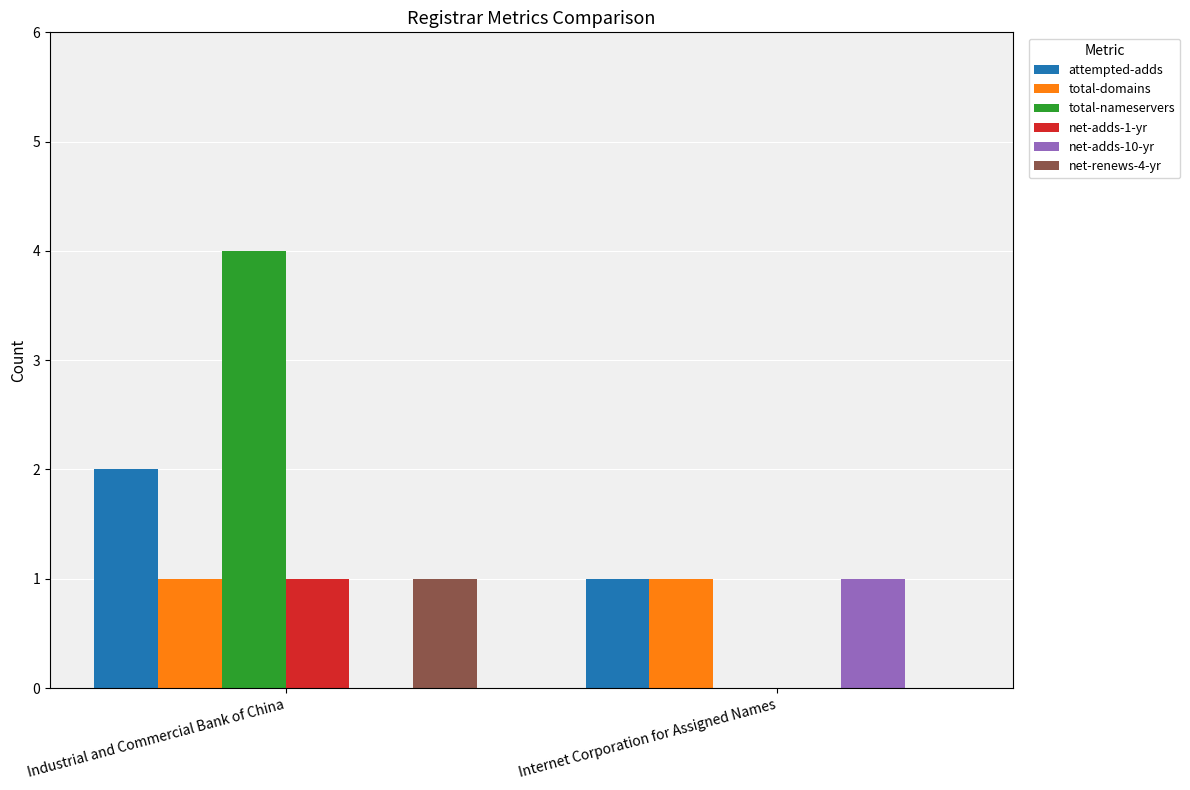

Which label corresponds to the largest value in the chart?

Industrial and Commercial Bank of China